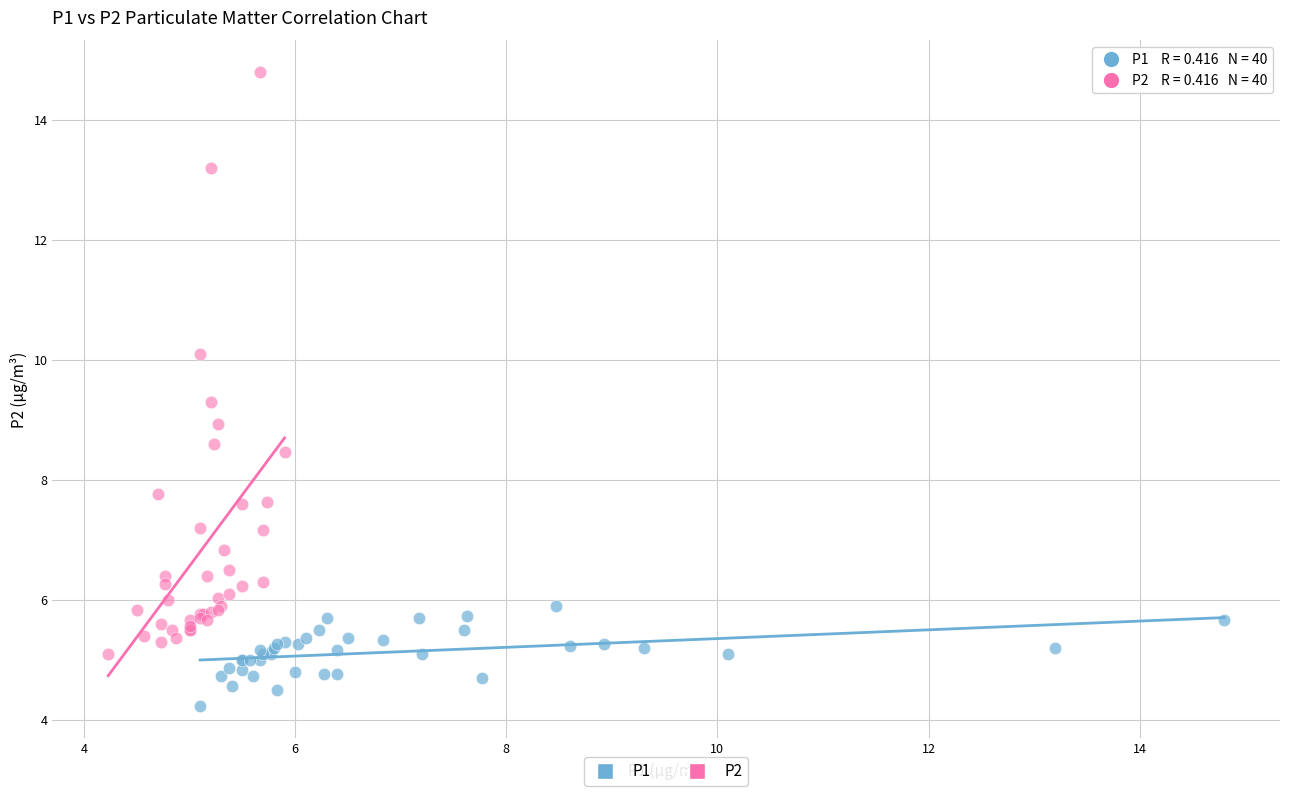

What are all the series names shown in the legend?

P1, P2